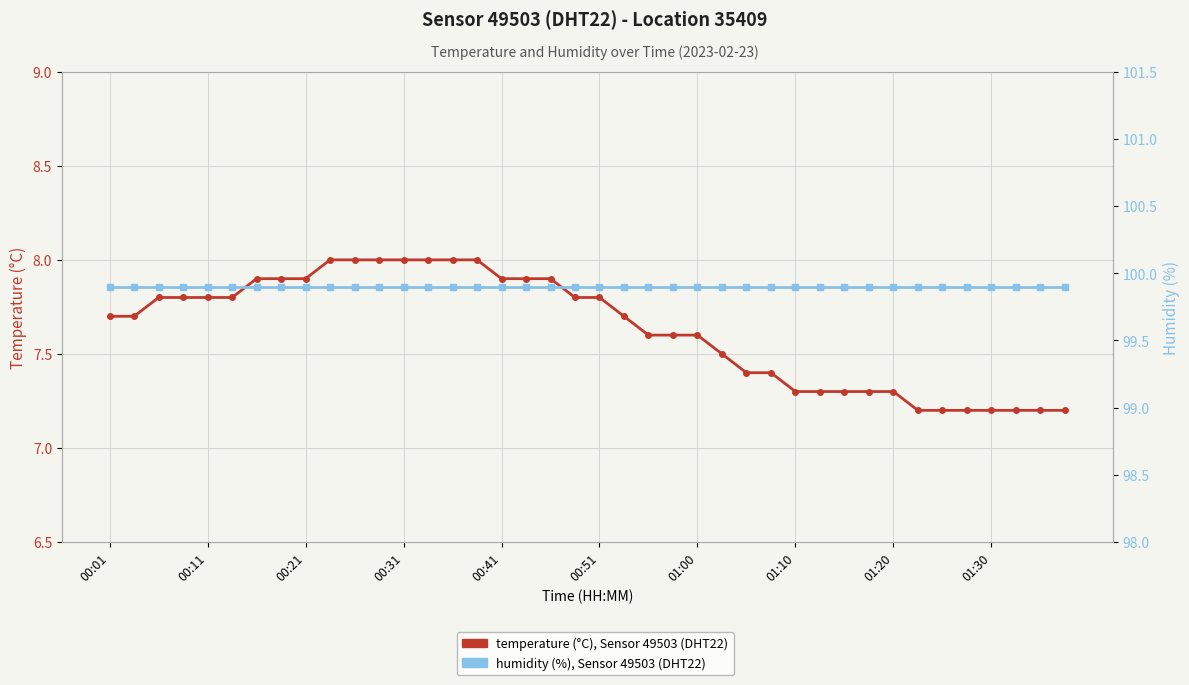

At 00:21, list the series in order from largest to smallest.

humidity (%), temperature (°C)